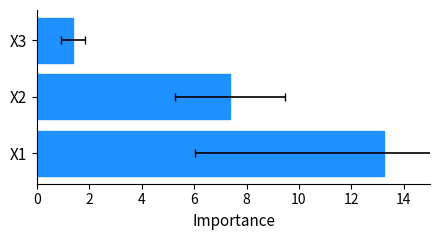

Count the number of categories in the chart.

3